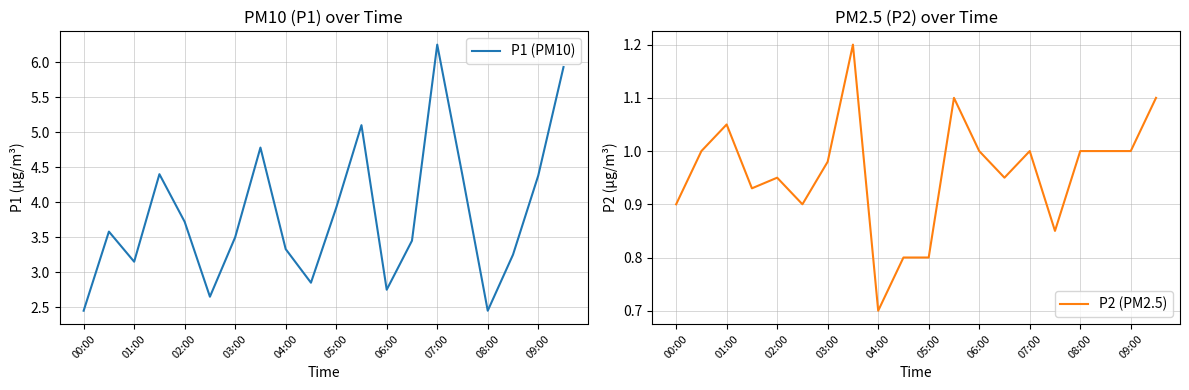

What is the value of the P2 (PM2.5) point at the 15th from the left?

1.0